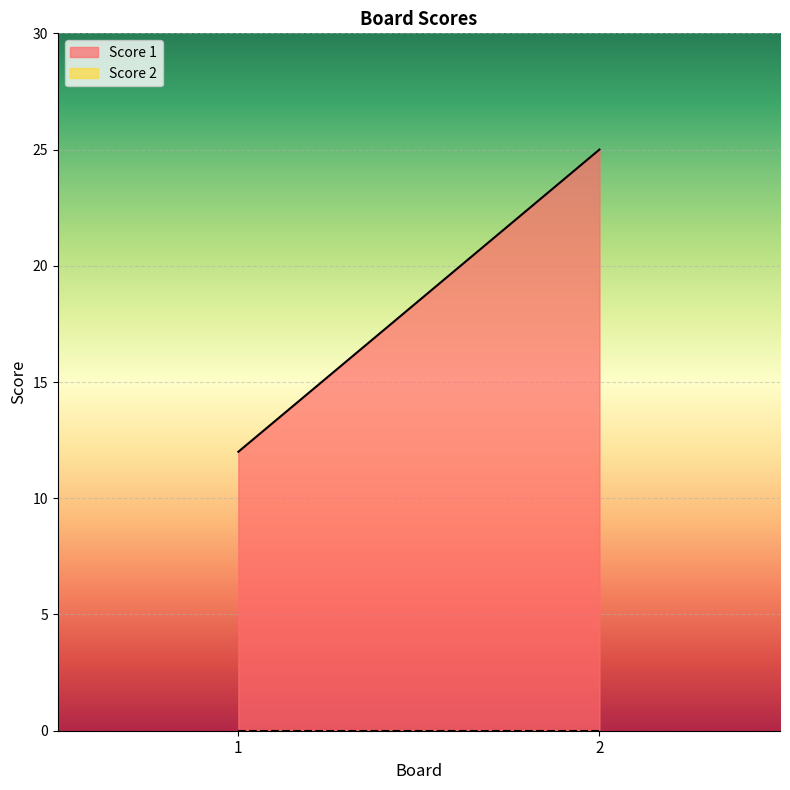

Reading left to right, extract all data points from this chart.

Score 1: 12	25
Score 2: 0	0